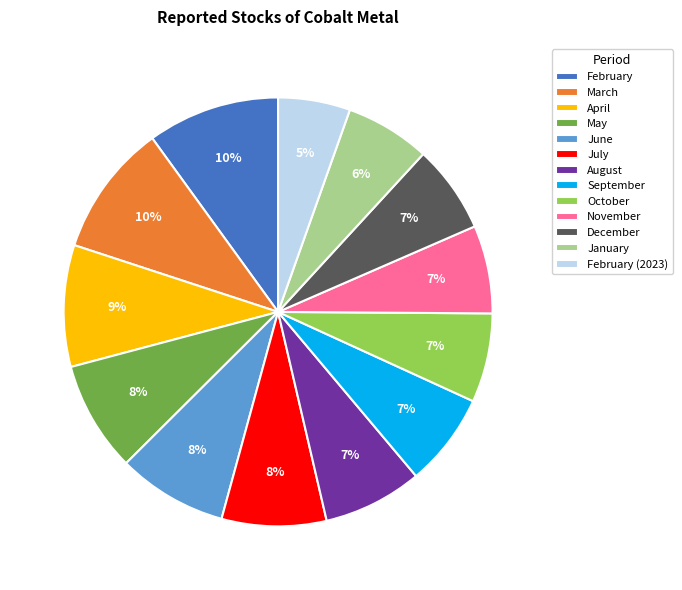

Combined, do December and February account for over 50%?

No